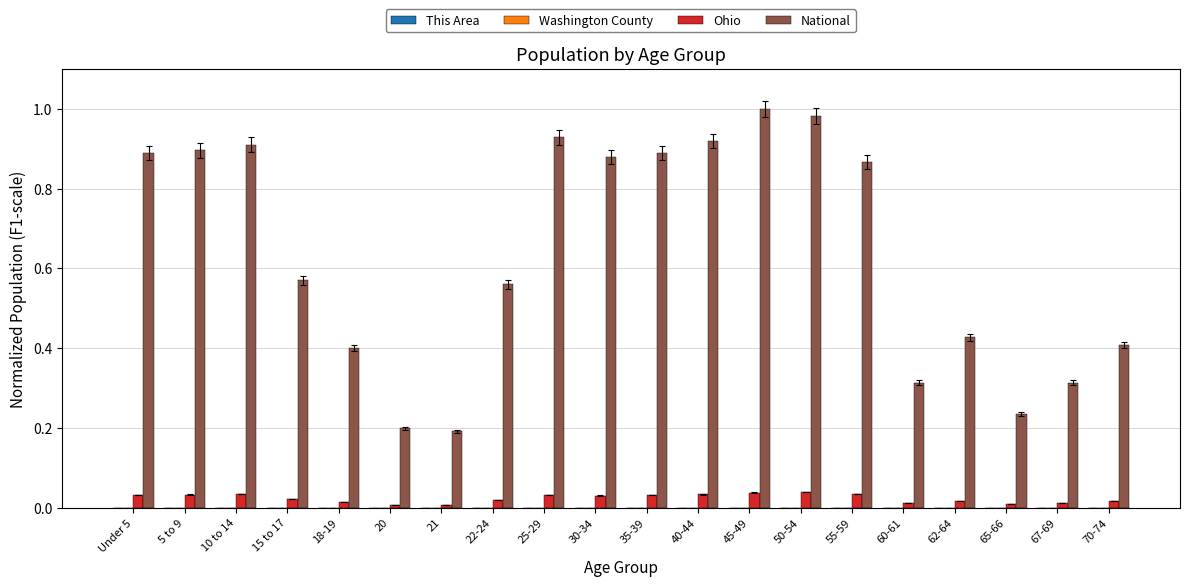

Which series has the largest total across all categories?

National